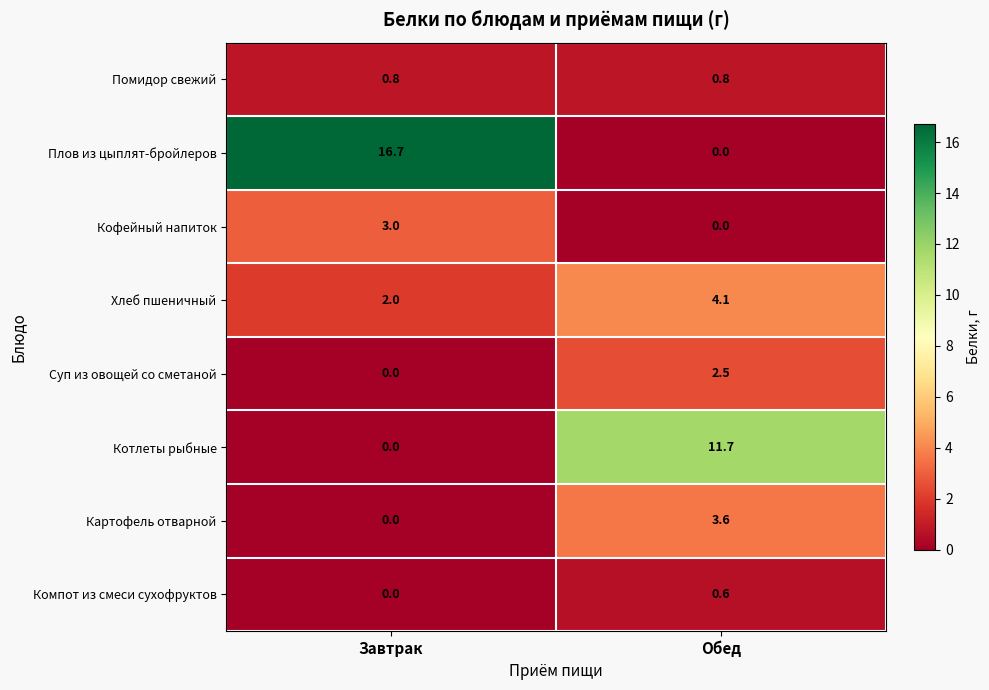

How many distinct data groups are displayed?

8